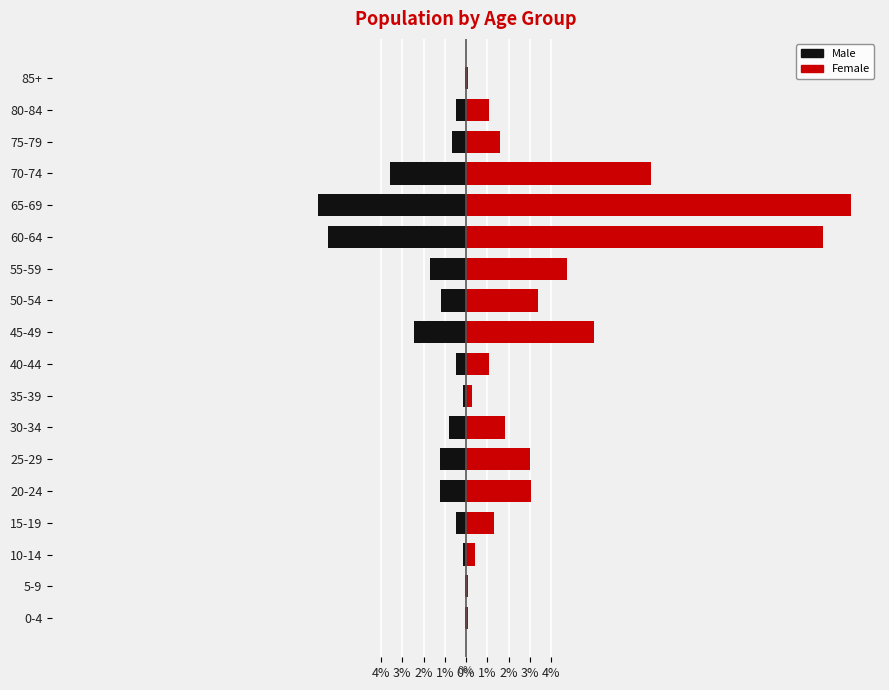

List the series in order of their peak value, lowest first.

Male, Female